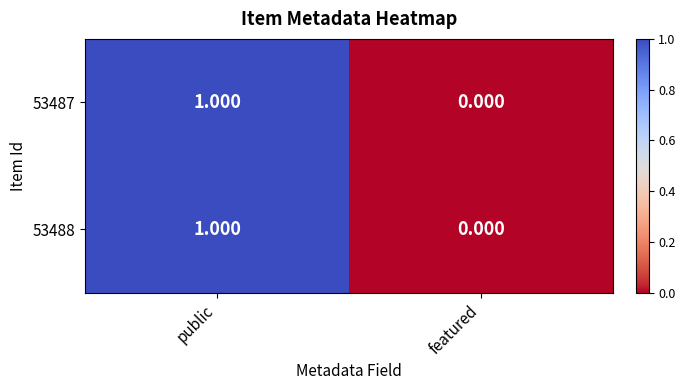

How many series are shown in this chart?

2